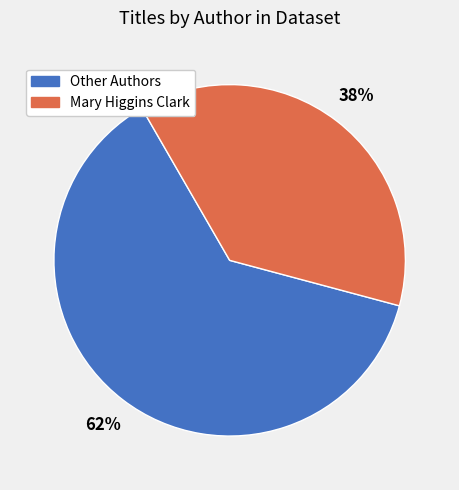

To the nearest percent, what is the average slice percentage?

50%